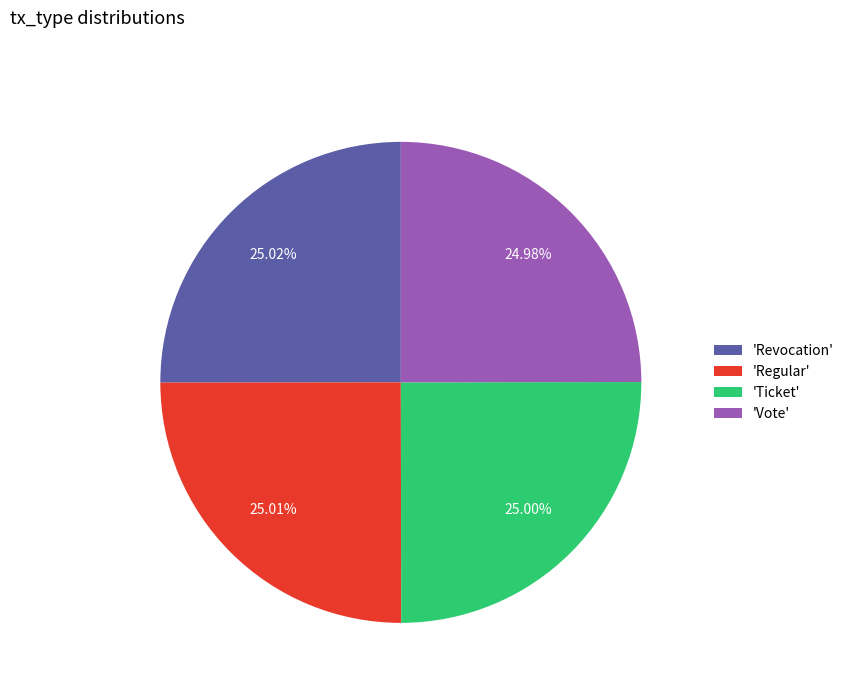

Combined, do 'Ticket' and 'Regular' account for over 50%?

Yes